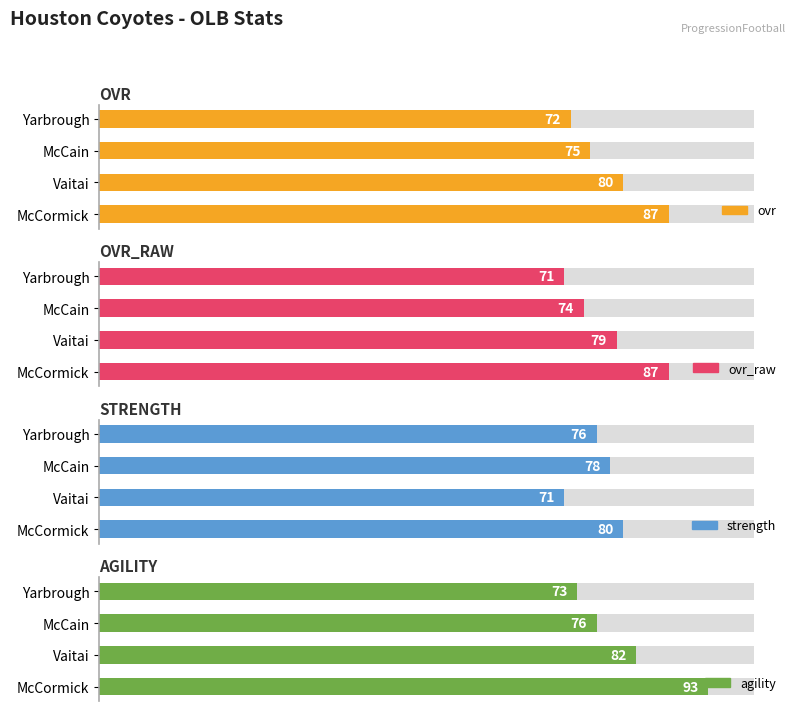

True or false: ovr_raw has a value of 18 at McCain.

False